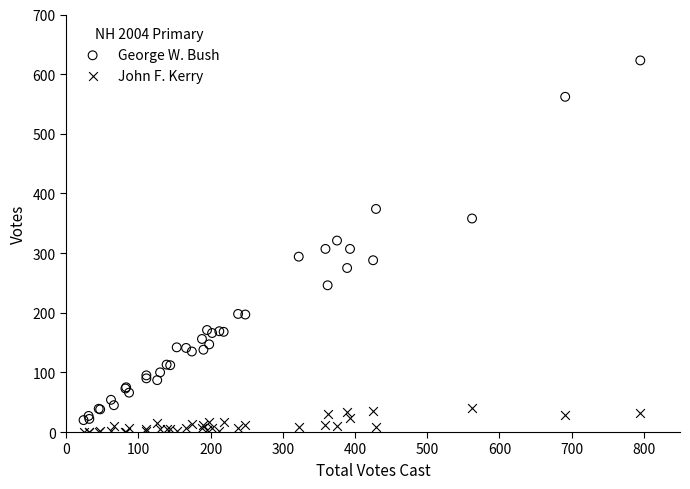

What is the X range (max minus min) for the scatter plot?

771